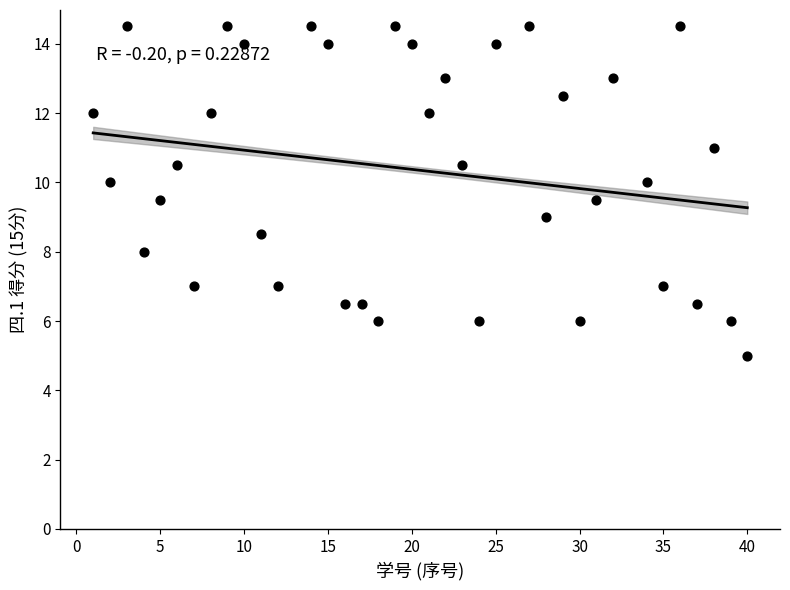

What is the range of X values (max minus min)?

39.0